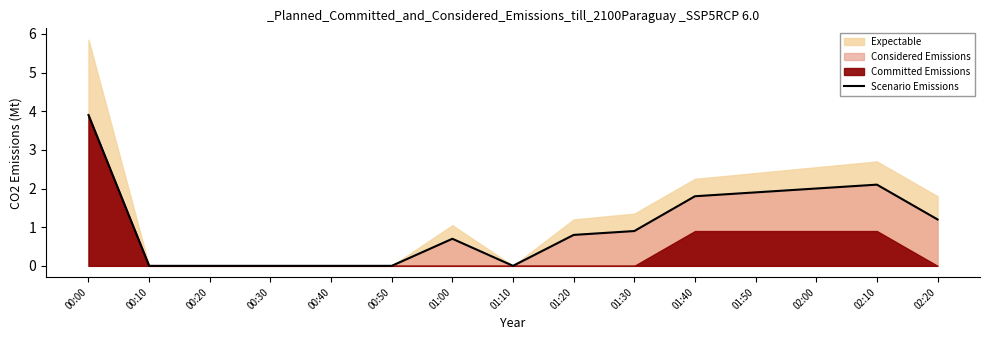

Between 00:30 and 00:40, which is larger?

00:30